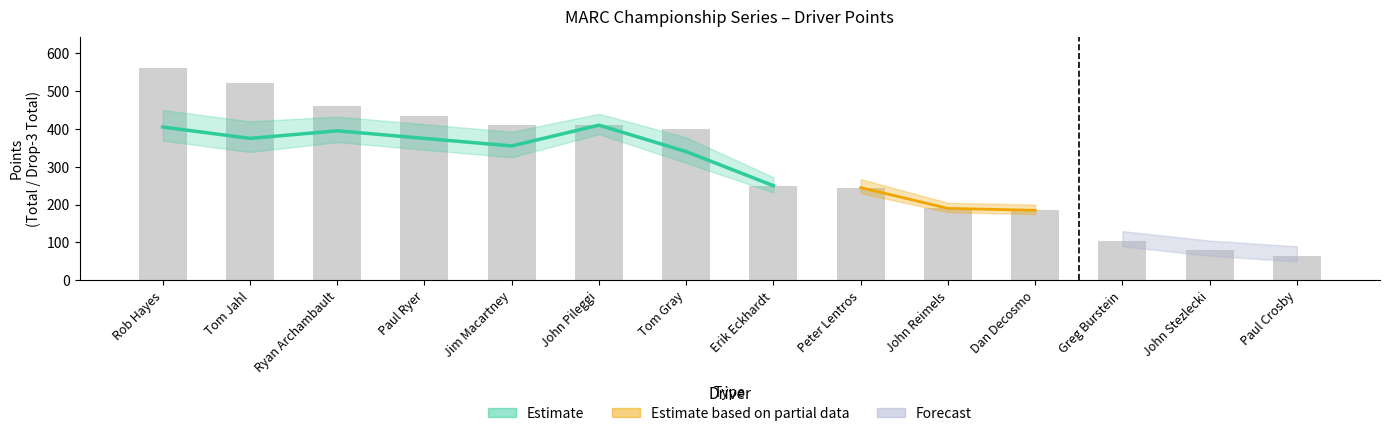

What is the sum of all values?

4315